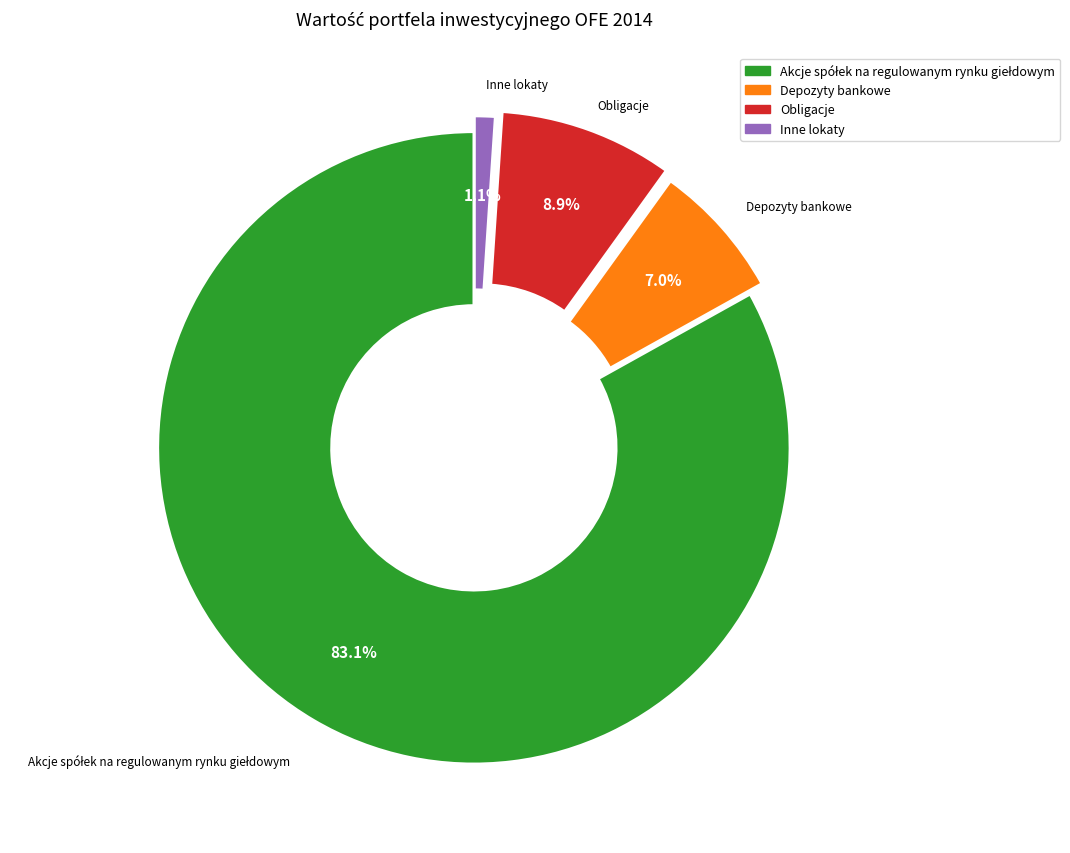

What percentage is NOT represented by Obligacje?

91.1%